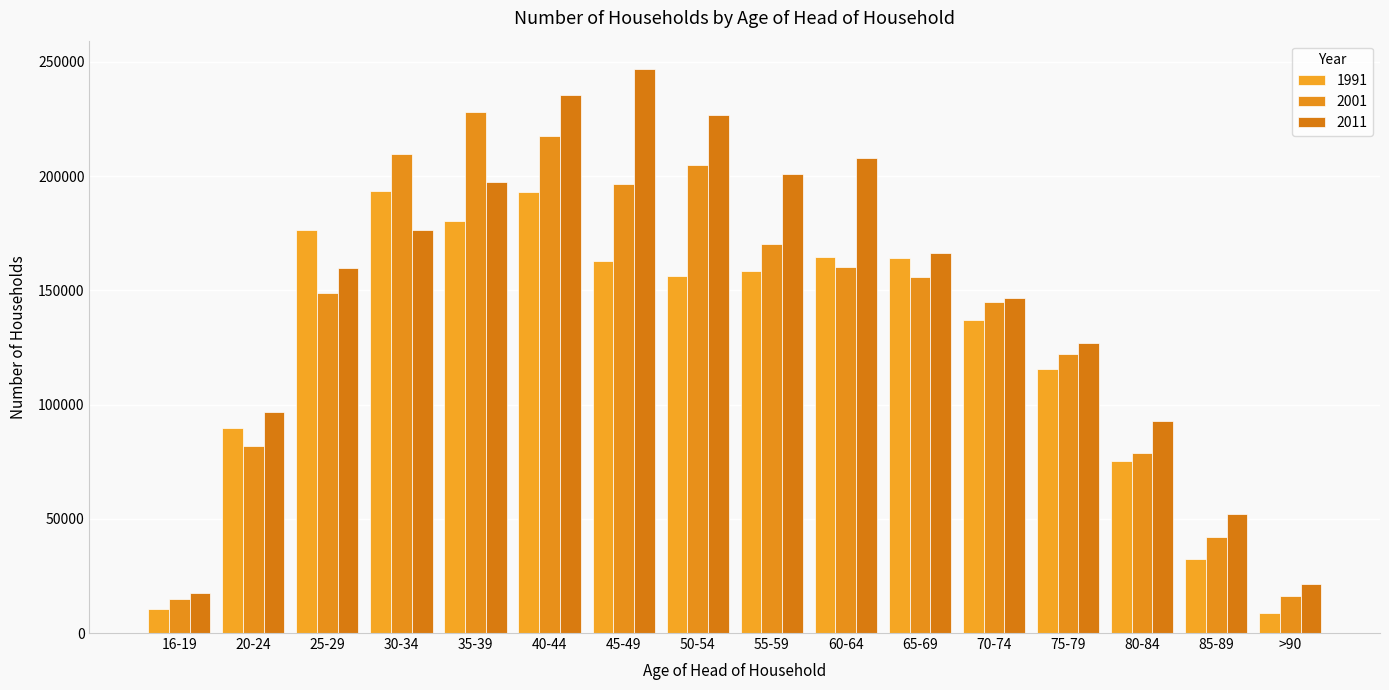

How many categories are shown in the chart?

16